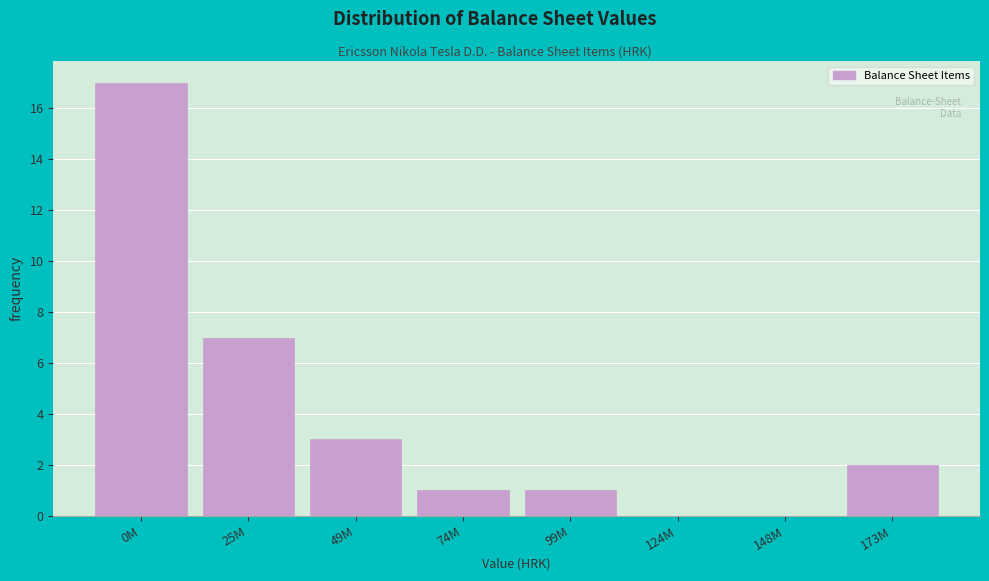

Reading left to right, what are all the values shown in this chart?

0M=17	25M=7	49M=3	74M=1	99M=1	124M=0	148M=0	173M=2